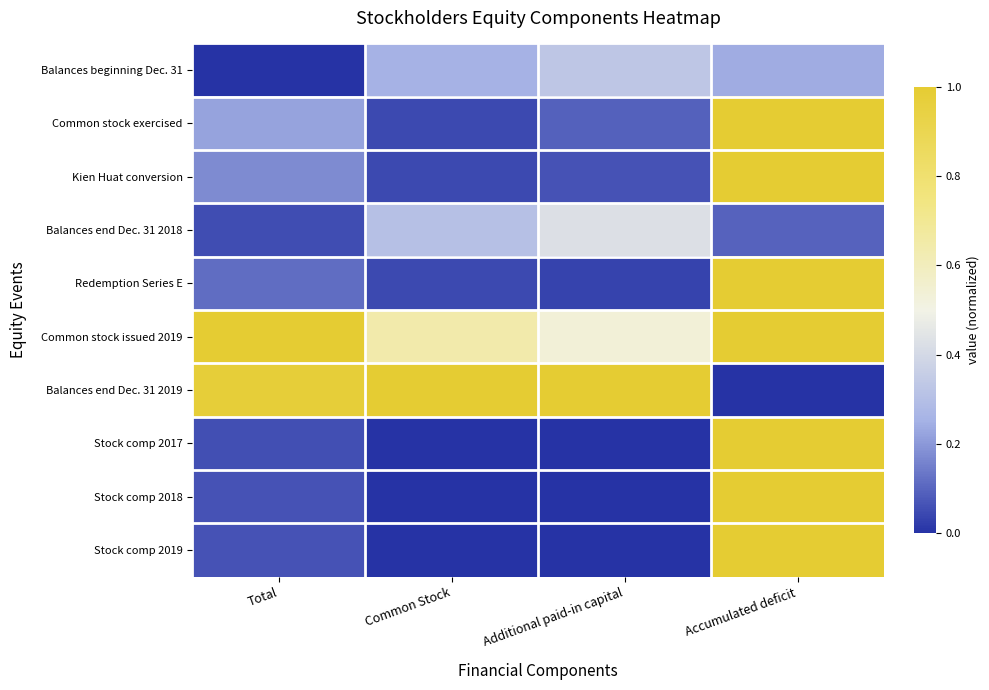

Which series has the widest spread of values?

Balances end Dec. 31 2019